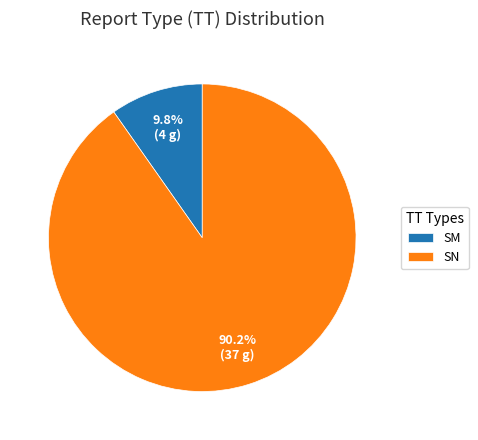

Between SN and SM, which is larger?

SN